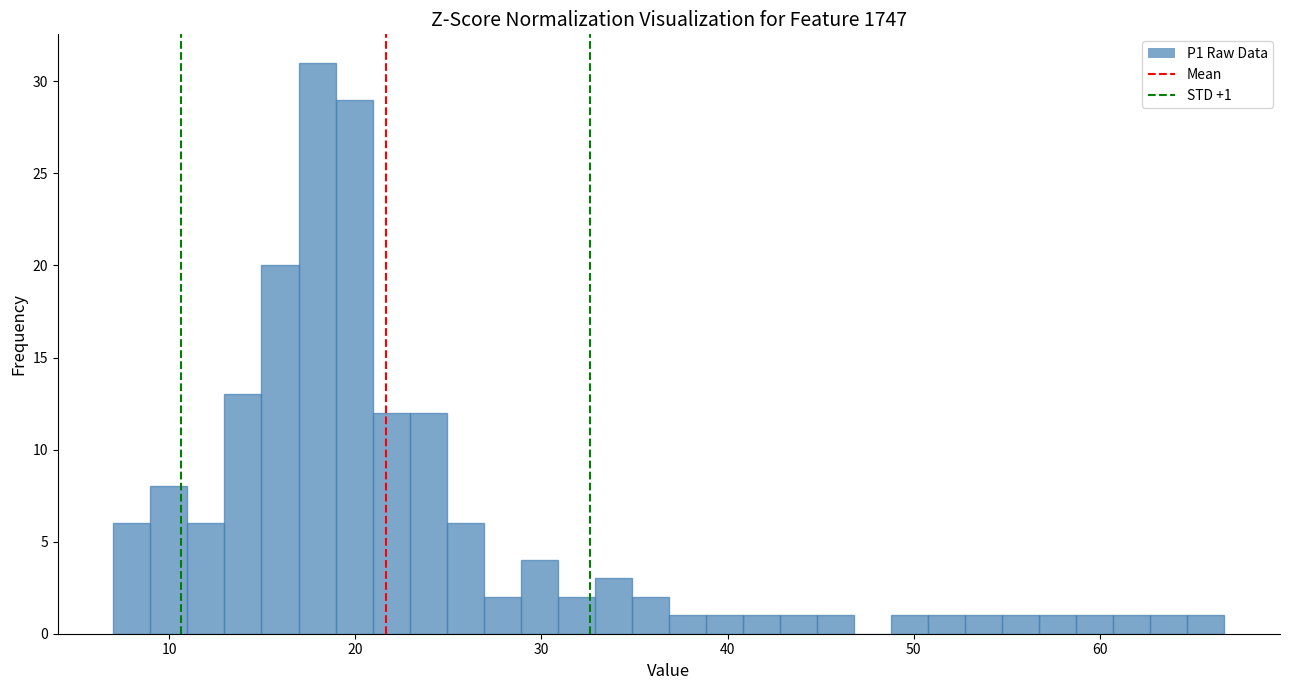

Around what value on the x-axis is the tallest bar? Give the approximate position of its centre, as read against the axis.

18